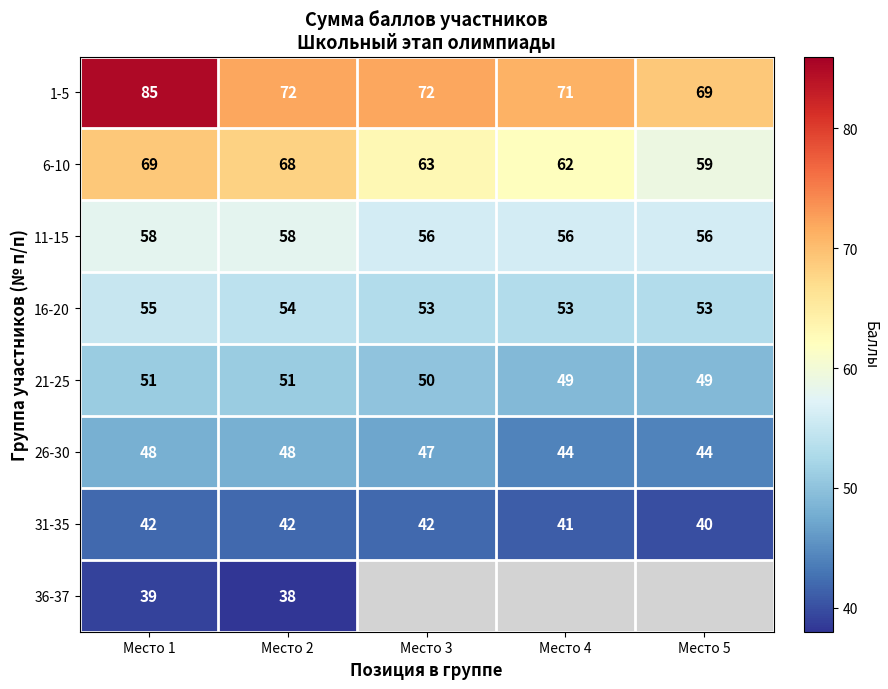

Rank the series at Место 1 from lowest to highest value.

36-37, 31-35, 26-30, 21-25, 16-20, 11-15, 6-10, 1-5